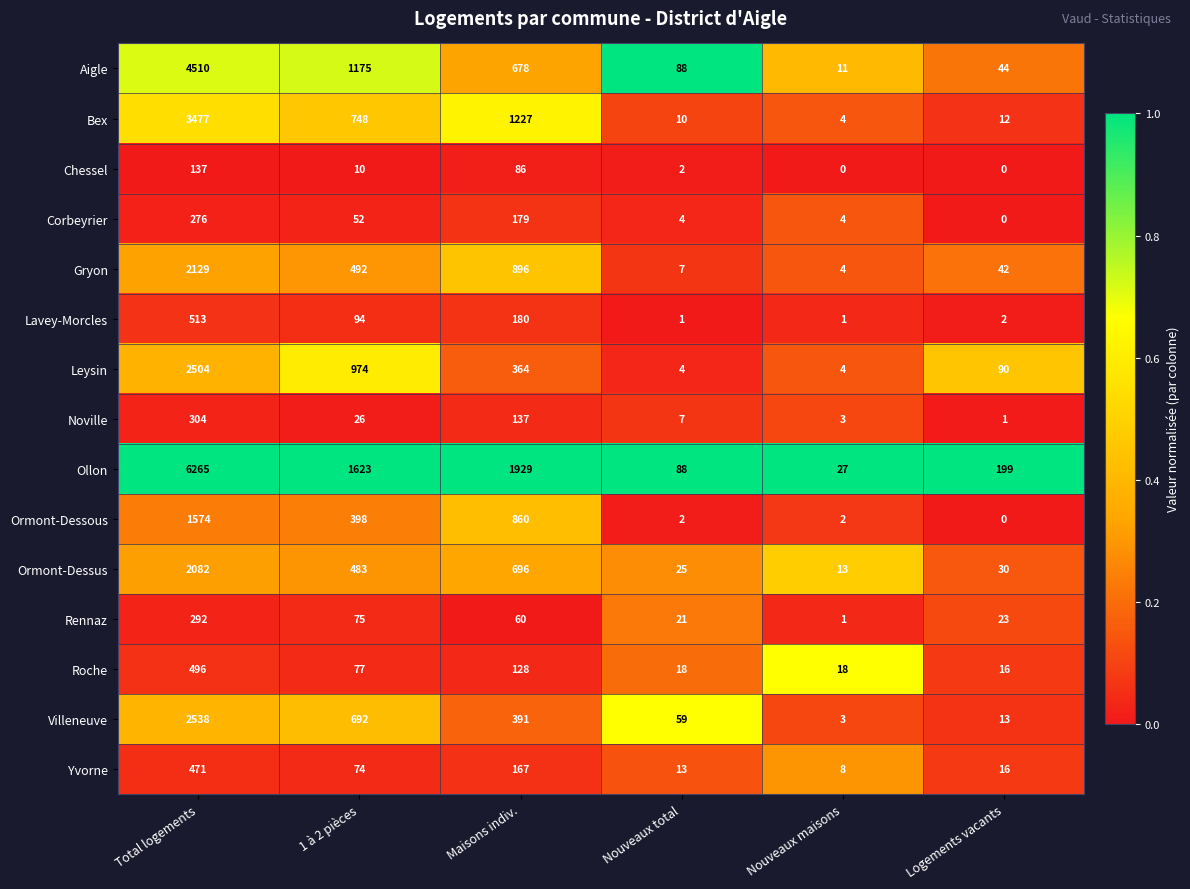

Which series has the largest range (max minus min)?

Ollon